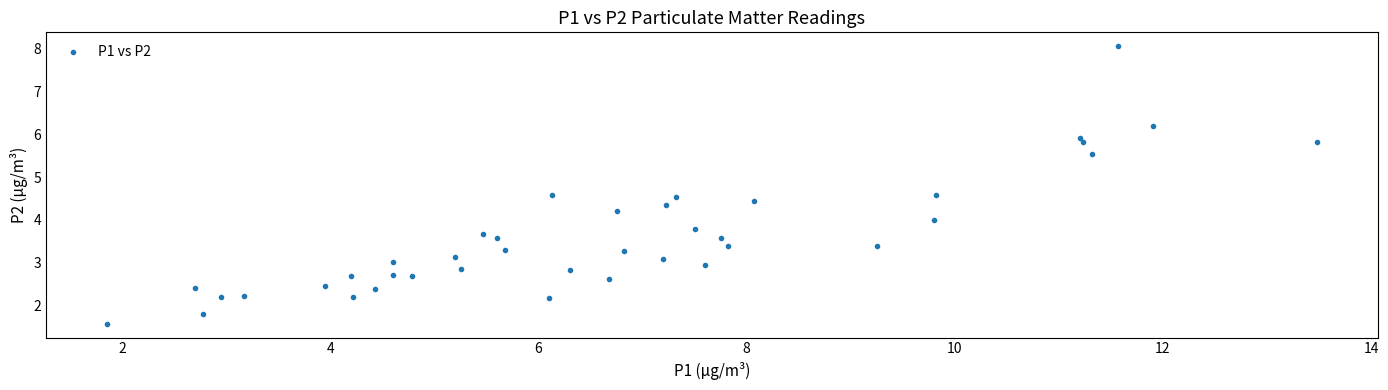

What is the range of X values (max minus min)?

11.6